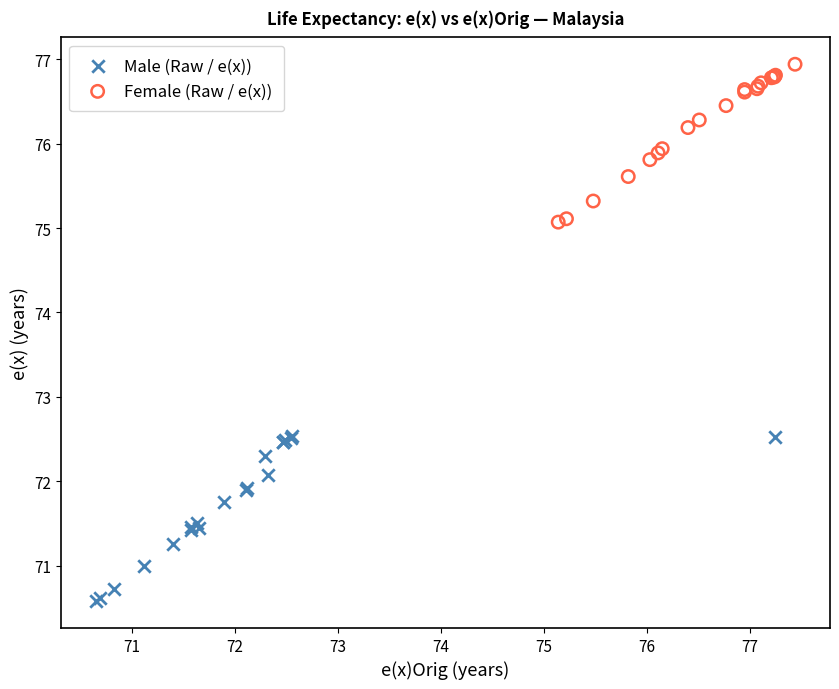

Which series contains the lowest Y value?

Male (Raw / e(x))